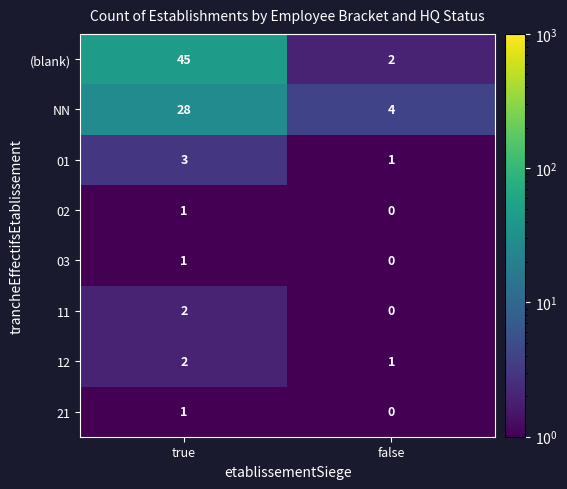

How many data points does each series have?

2